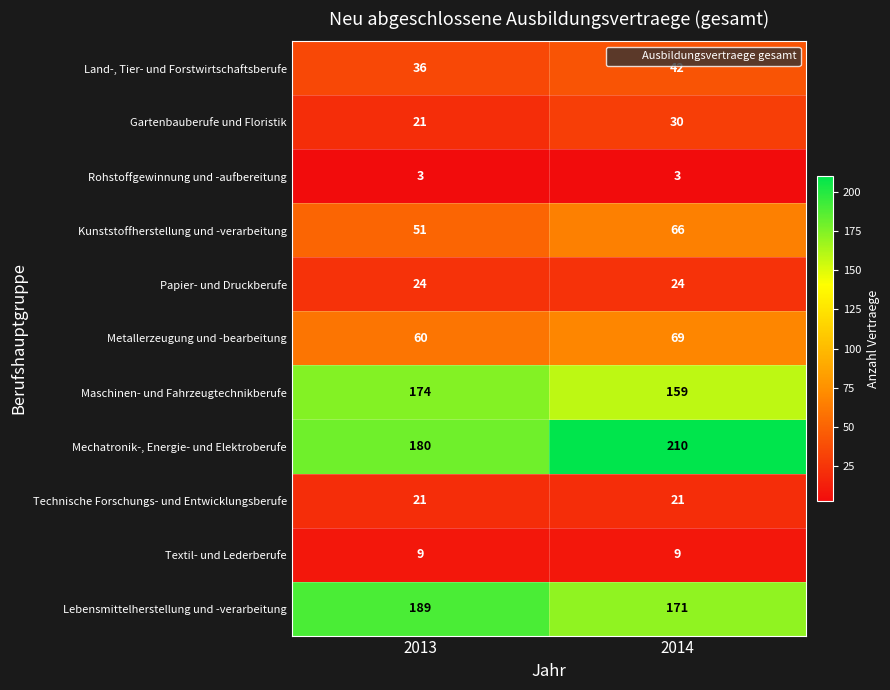

What is the smallest value displayed?

3